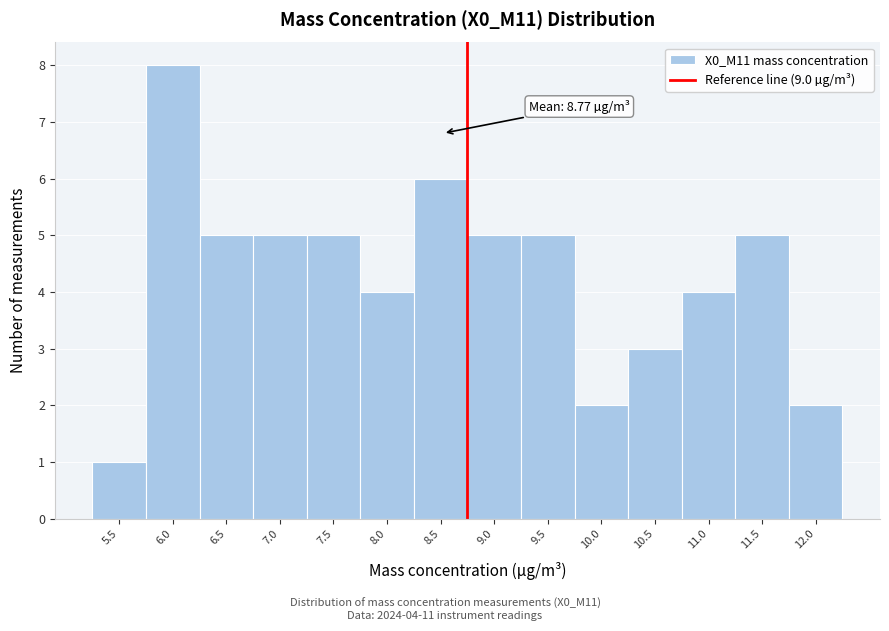

Reading left to right, list all the values displayed in this chart.

5.5=1	6.0=8	6.5=5	7.0=5	7.5=5	8.0=4	8.5=6	9.0=5	9.5=5	10.0=2	10.5=3	11.0=4	11.5=5	12.0=2